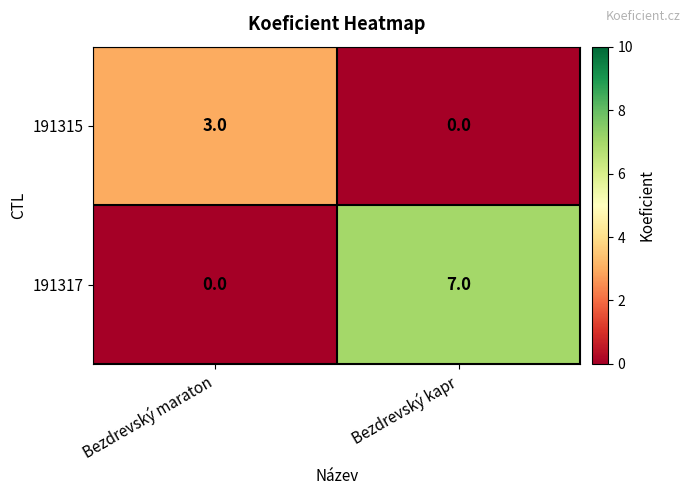

Rank the series at Bezdrevský maraton from highest to lowest value.

191315, 191317